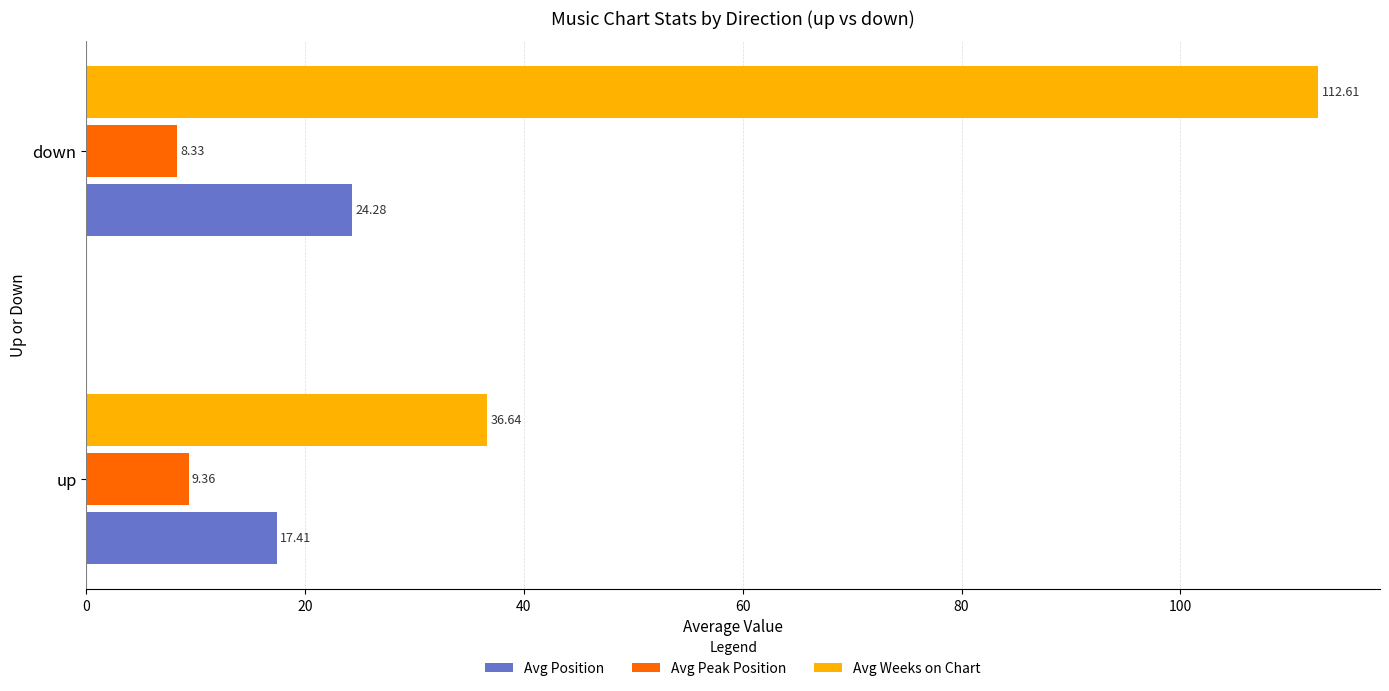

What is the difference between the highest and lowest values at up?

27.3